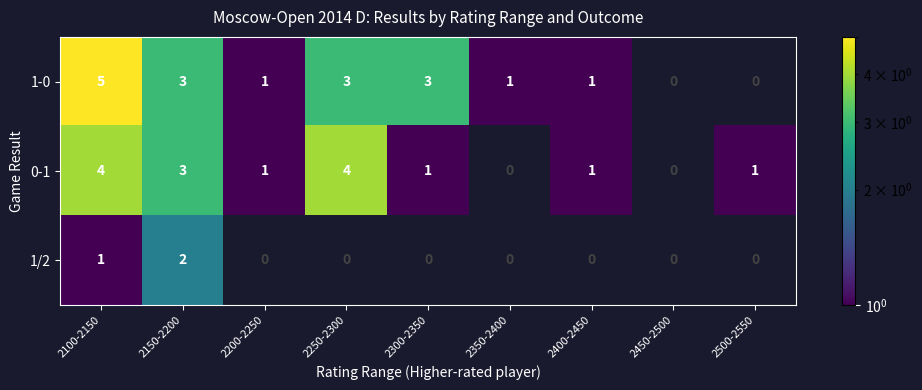

What is the total value across all series at 2150-2200?

8